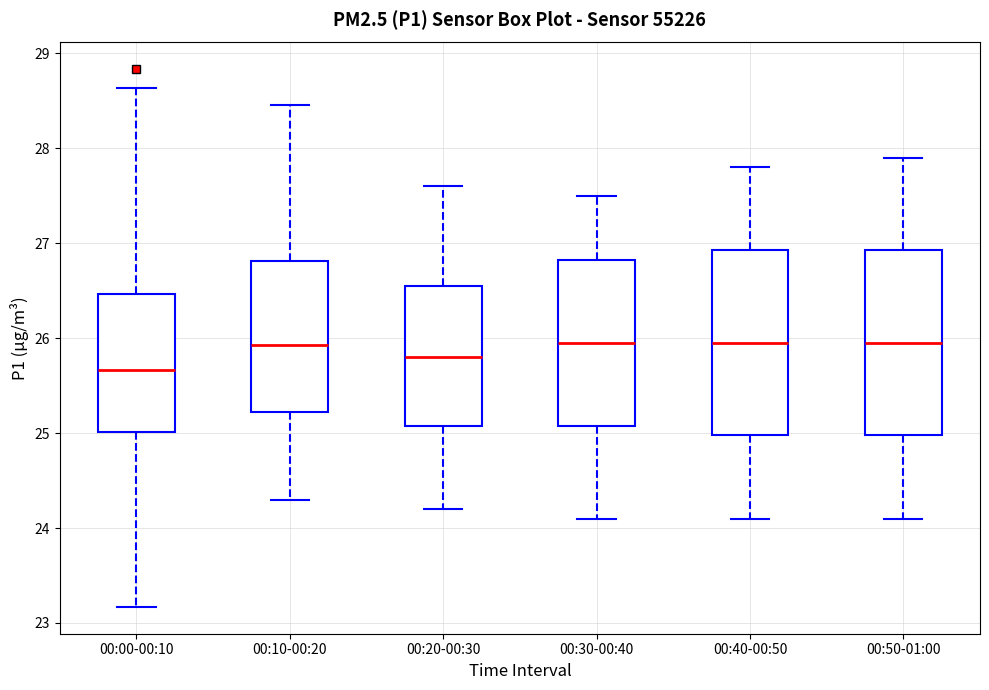

Where does the median line of the box for 00:40-00:50 sit on the y-axis? The values are not printed on the chart, so give them approximately, as read against the axis.

26.0